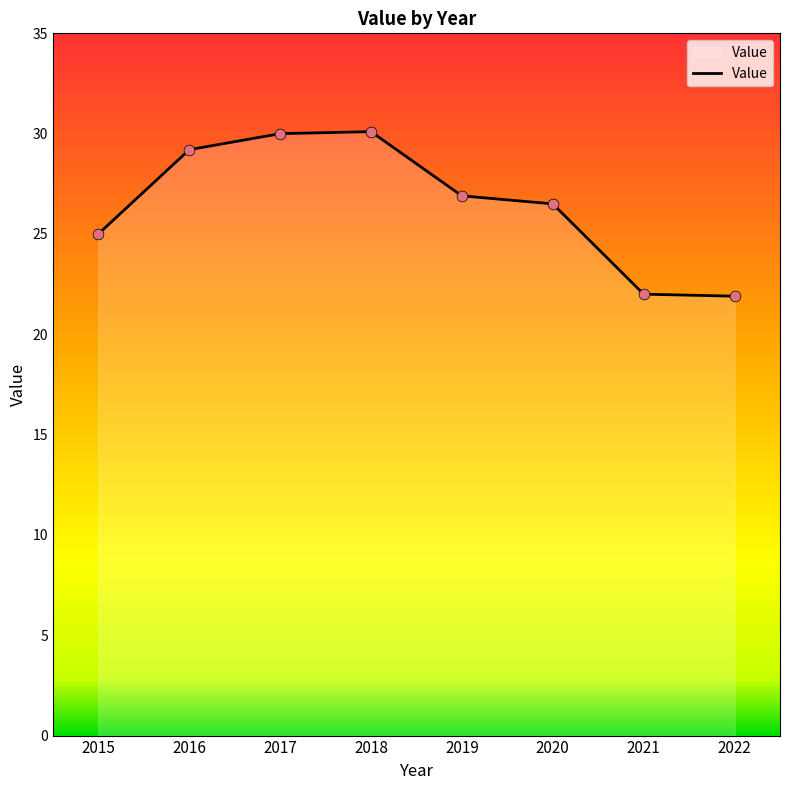

What is the change in value from 2015 to 2019?

+1.9